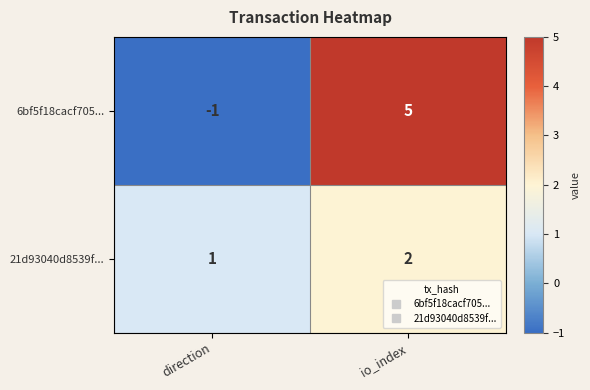

Which series has the largest range (max minus min)?

6bf5f18cacf705...